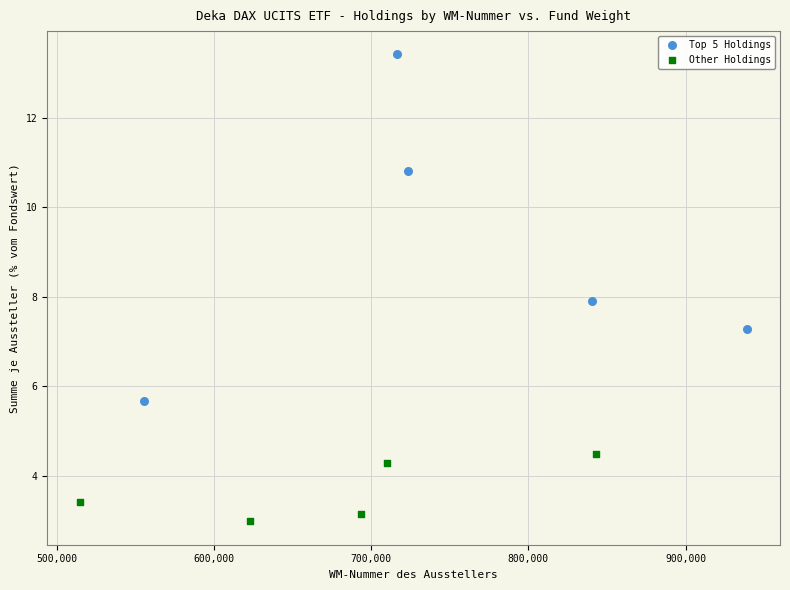

Which series contains the lowest Y value?

Other Holdings